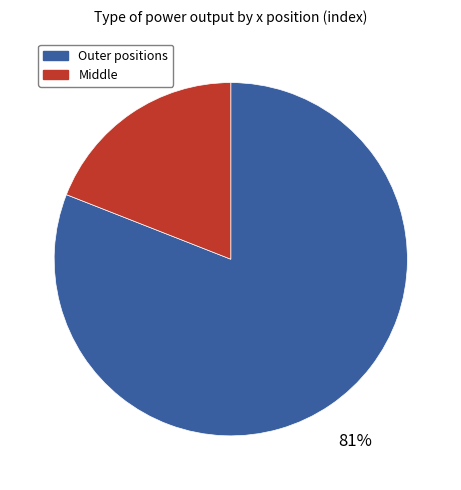

To the nearest percent, what is the difference between the largest and smallest slice percentages?

62%